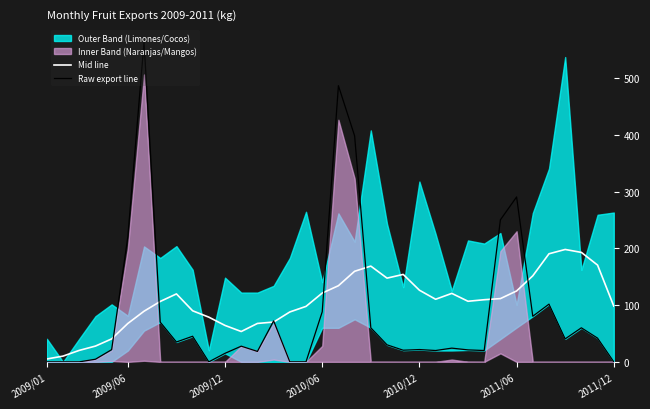

What is the value of the Raw export line point at the 8th from the left?

70.0